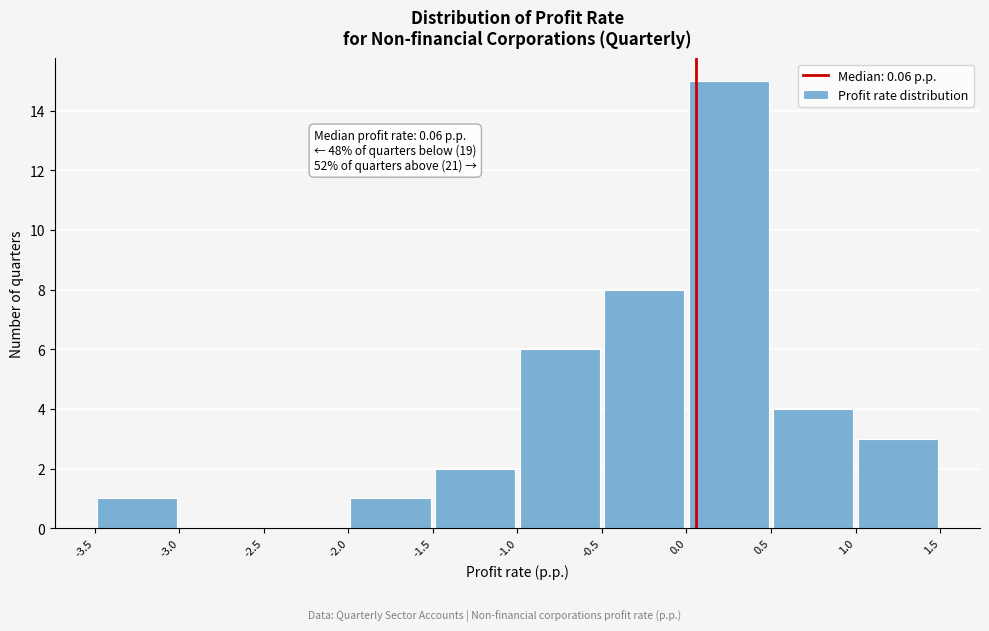

Which range on the x-axis has the tallest bar?

0.0 to 0.5